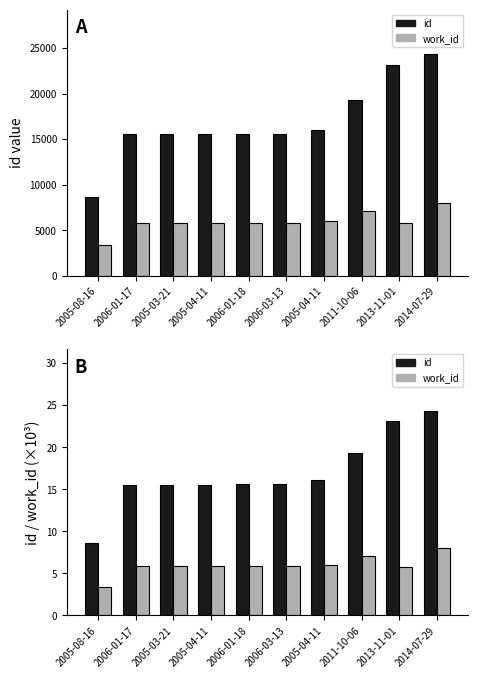

The value of id at 2005-04-11 is 21.4. True or false?

False